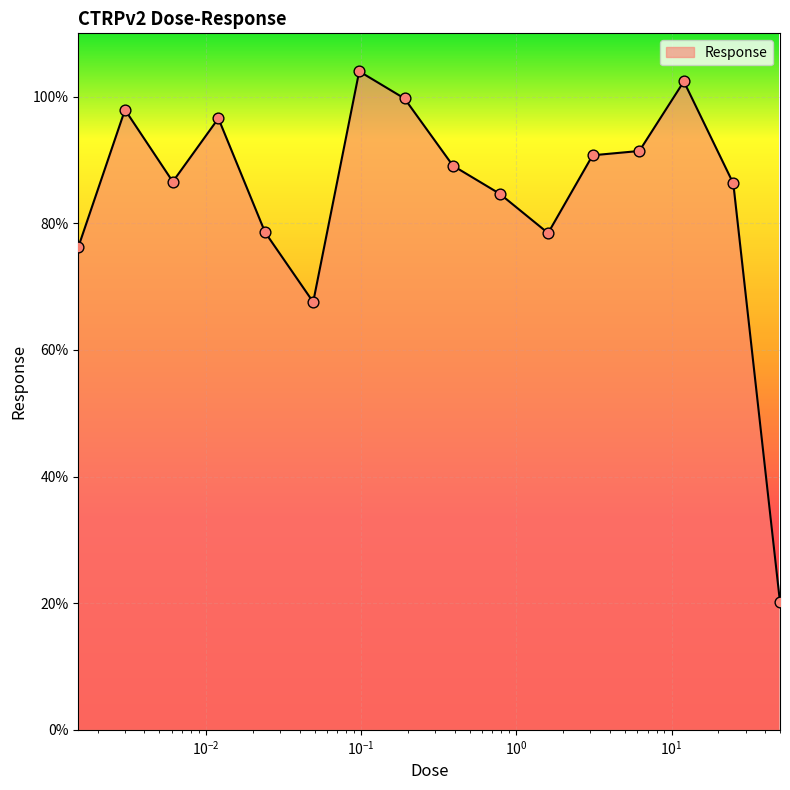

What is the smallest value displayed?

20.2